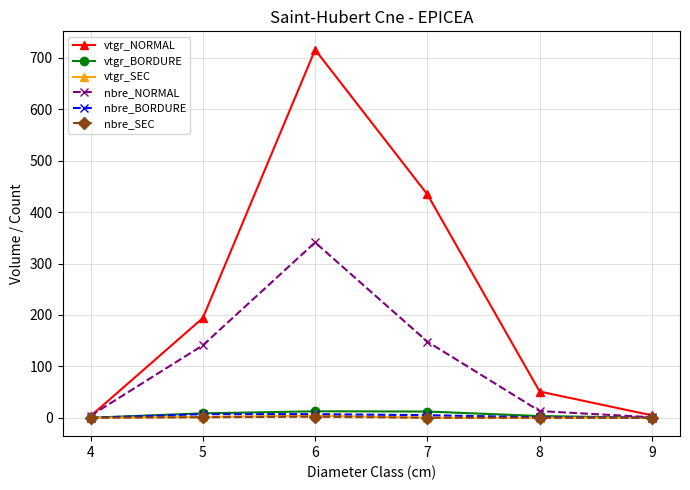

Which series has the largest total across all categories?

vtgr_NORMAL